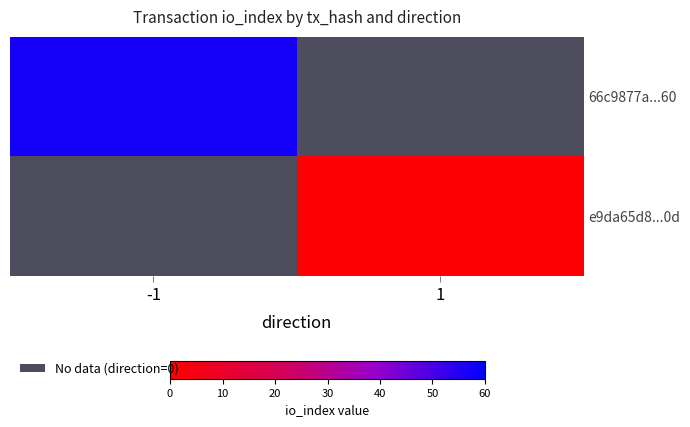

The 66c9877a...60 series shows 57.0 at -1. True or false?

True